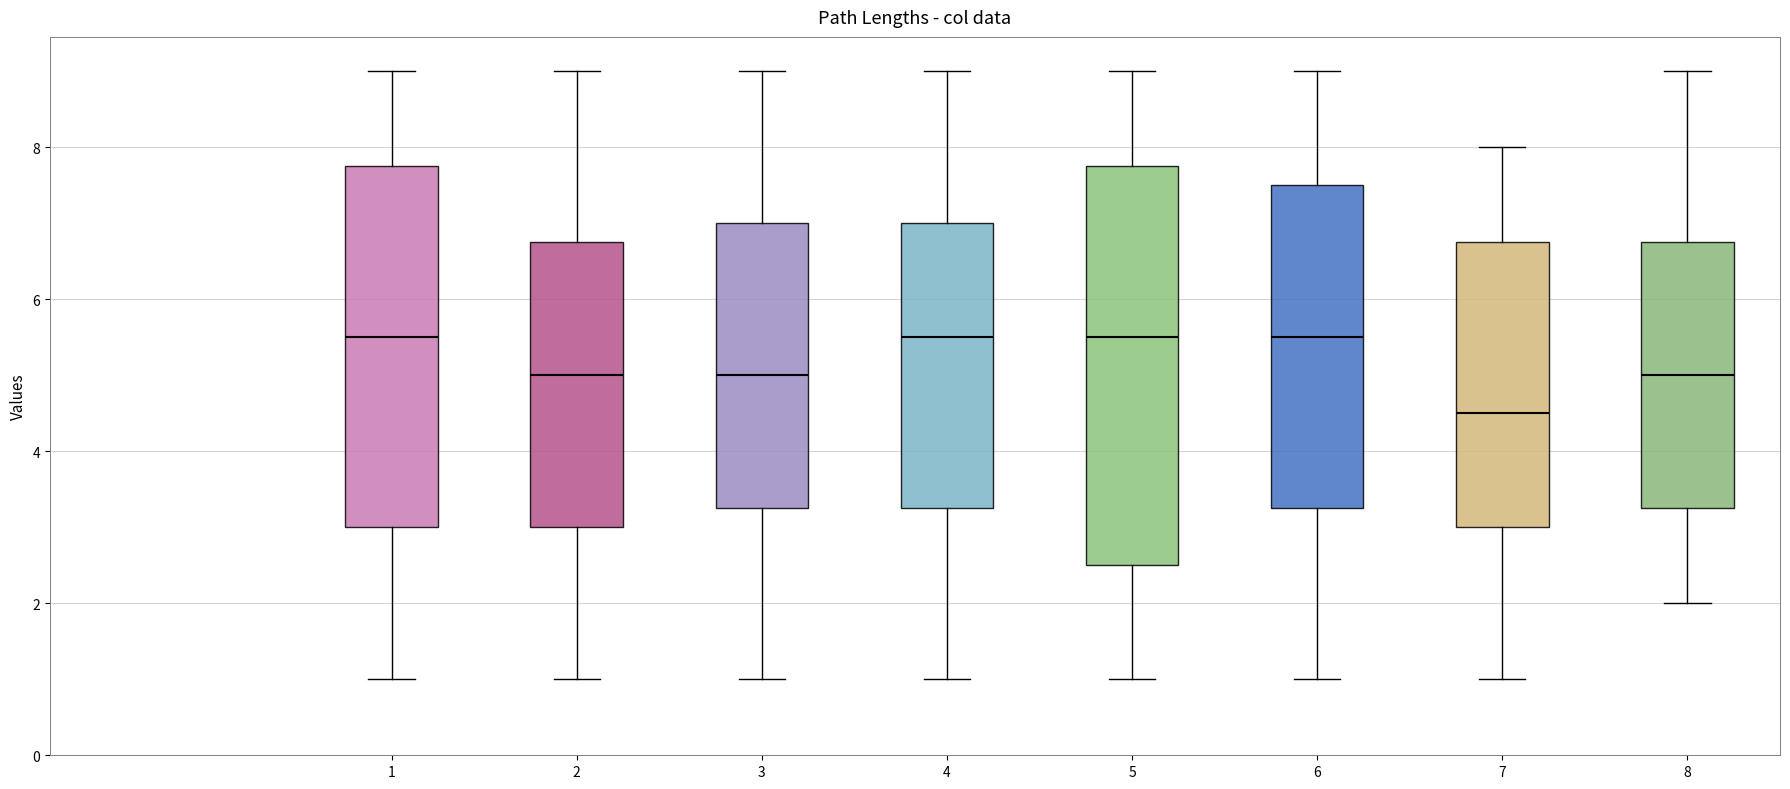

Reading left to right, transcribe this box plot: for each box, give where its median line is, the range the box spans, and where its two whiskers end, as read against the y-axis. The values are not printed on the chart, so give them approximately, as read against the axis.

1: median 5.6, box 3.0 to 7.8, whiskers 1.0 to 9.0
2: median 5.0, box 3.0 to 6.8, whiskers 1.0 to 9.0
3: median 5.0, box 3.2 to 7.0, whiskers 1.0 to 9.0
4: median 5.6, box 3.2 to 7.0, whiskers 1.0 to 9.0
5: median 5.6, box 2.6 to 7.8, whiskers 1.0 to 9.0
6: median 5.6, box 3.2 to 7.6, whiskers 1.0 to 9.0
7: median 4.6, box 3.0 to 6.8, whiskers 1.0 to 8.0
8: median 5.0, box 3.2 to 6.8, whiskers 2.0 to 9.0